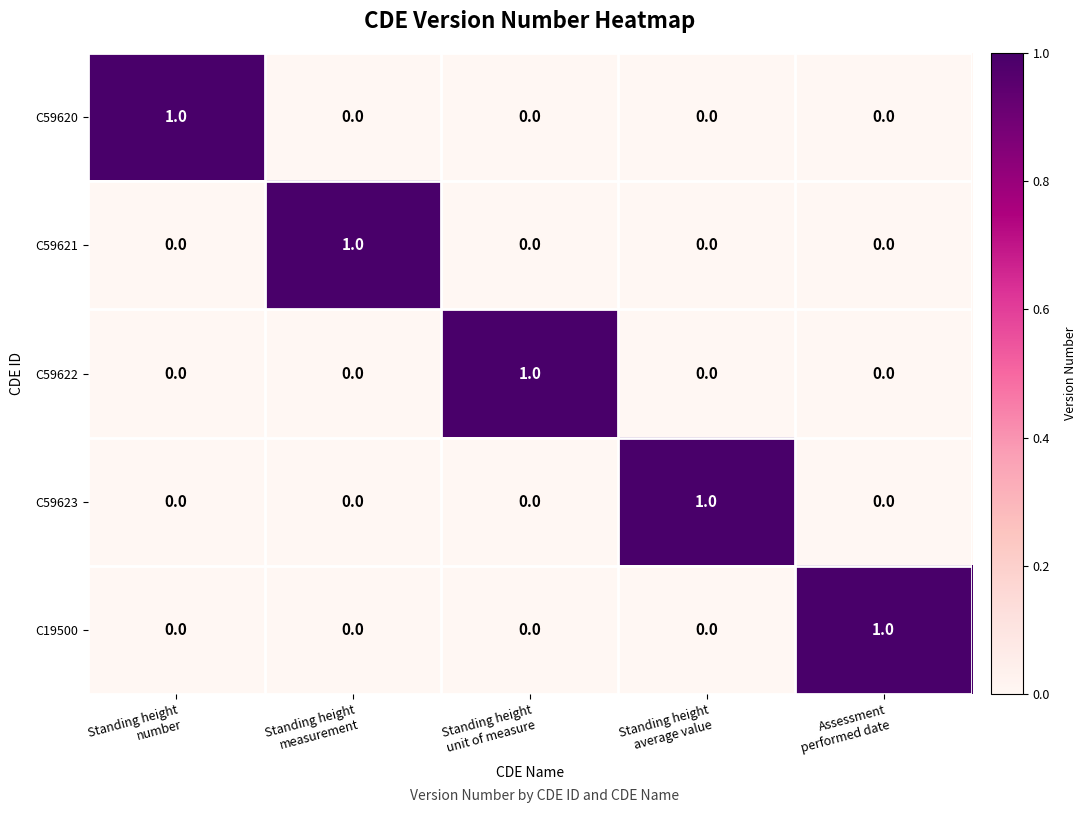

How many C59622 values are between 0 and 1?

5